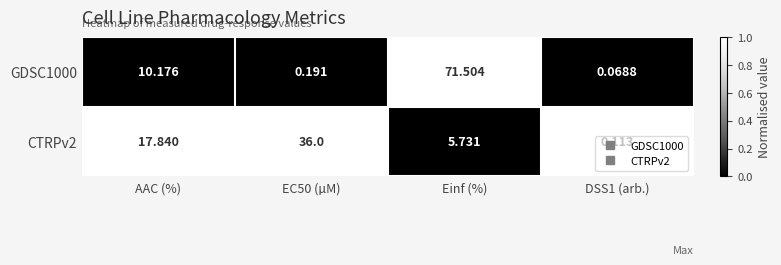

At DSS1 (arb.), list the series in order from smallest to largest.

GDSC1000, CTRPv2